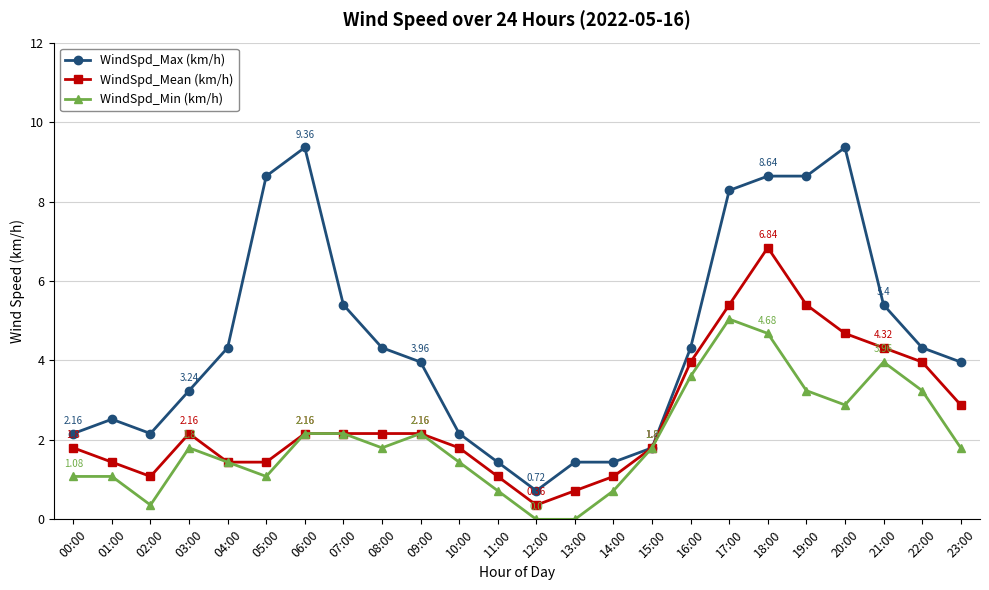

The WindSpd_Min (km/h) series shows 0.9 at 09:00. True or false?

False